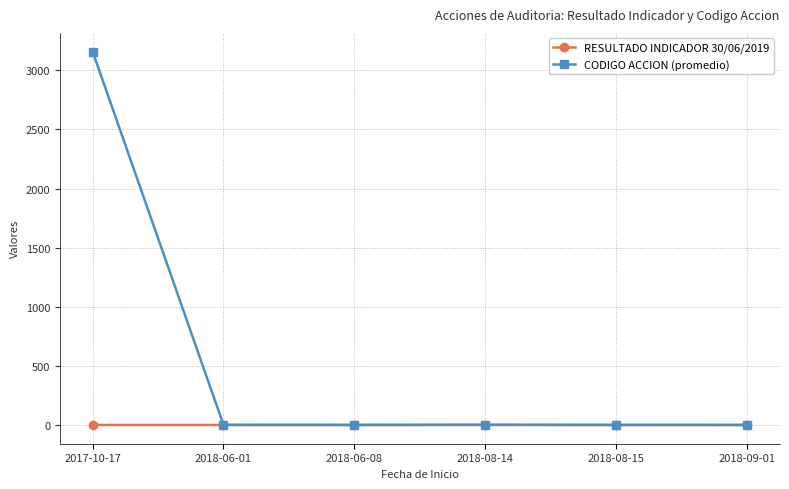

List the series in order of their peak value, highest first.

CODIGO ACCION (promedio), RESULTADO INDICADOR 30/06/2019